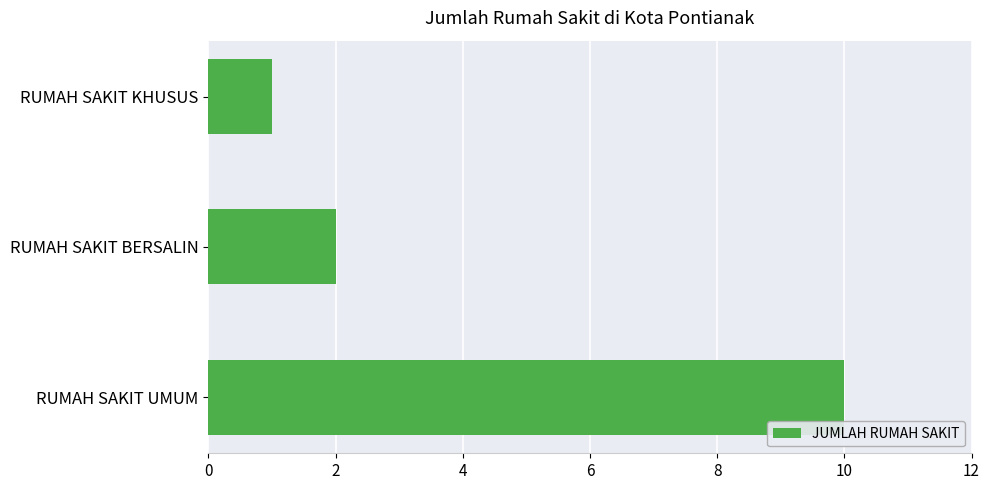

Is it true that the value at RUMAH SAKIT BERSALIN is 2?

True